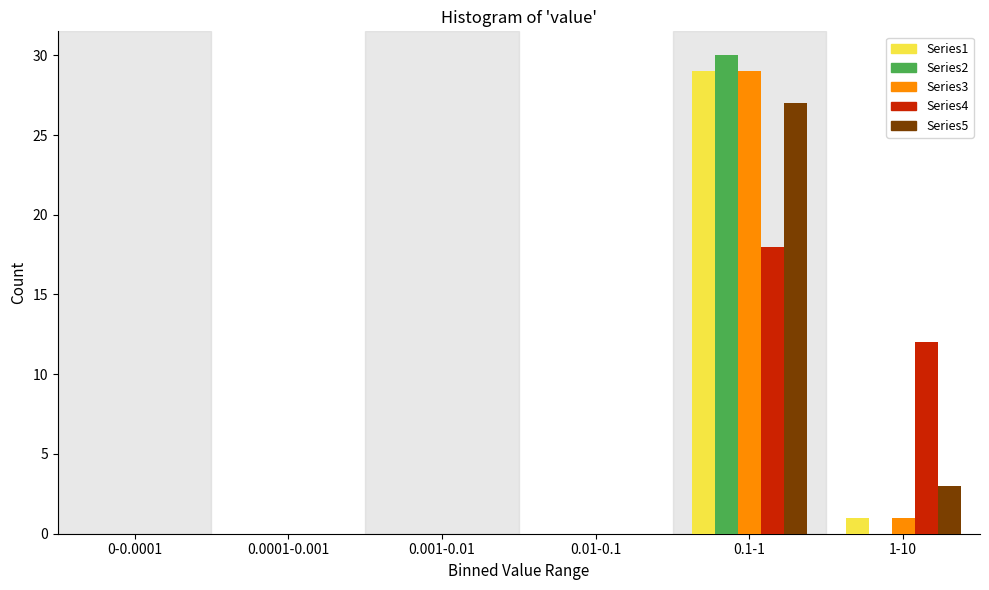

Reading left to right, transcribe all the data shown in this chart.

Series1: 0-0.0001=0	0.0001-0.001=0	0.001-0.01=0	0.01-0.1=0	0.1-1=29	1-10=1
Series2: 0-0.0001=0	0.0001-0.001=0	0.001-0.01=0	0.01-0.1=0	0.1-1=30	1-10=0
Series3: 0-0.0001=0	0.0001-0.001=0	0.001-0.01=0	0.01-0.1=0	0.1-1=29	1-10=1
Series4: 0-0.0001=0	0.0001-0.001=0	0.001-0.01=0	0.01-0.1=0	0.1-1=18	1-10=12
Series5: 0-0.0001=0	0.0001-0.001=0	0.001-0.01=0	0.01-0.1=0	0.1-1=27	1-10=3